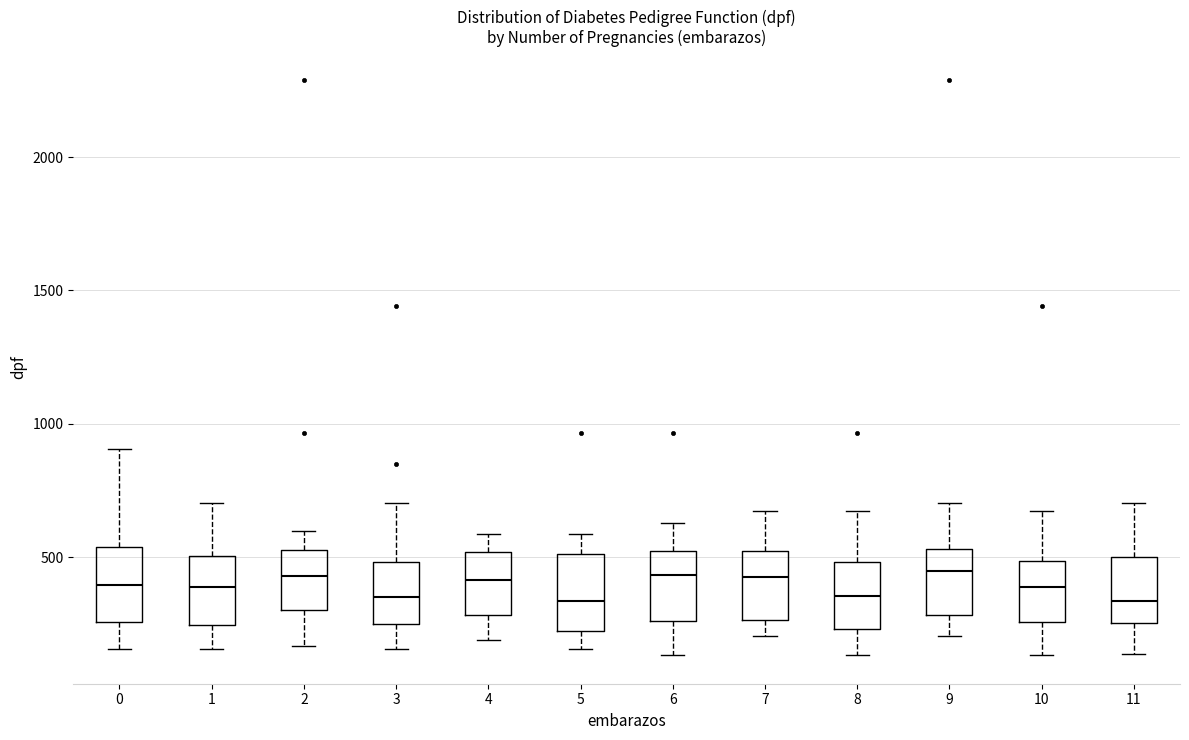

Reading left to right, transcribe this box plot: for each box, give where its median line is, the range the box spans, and where its two whiskers end, as read against the y-axis. The values are not printed on the chart, so give them approximately, as read against the axis.

0: median 400, box 250 to 550, whiskers 150 to 900
1: median 400, box 250 to 500, whiskers 150 to 700
2: median 450, box 300 to 550, whiskers 150 to 600
3: median 350, box 250 to 500, whiskers 150 to 700
4: median 400, box 300 to 500, whiskers 200 to 600
5: median 350, box 200 to 500, whiskers 150 to 600
6: median 450, box 250 to 500, whiskers 150 to 650
7: median 450, box 250 to 500, whiskers 200 to 650
8: median 350, box 250 to 500, whiskers 150 to 650
9: median 450, box 300 to 550, whiskers 200 to 700
10: median 400, box 250 to 500, whiskers 150 to 650
11: median 350, box 250 to 500, whiskers 150 to 700